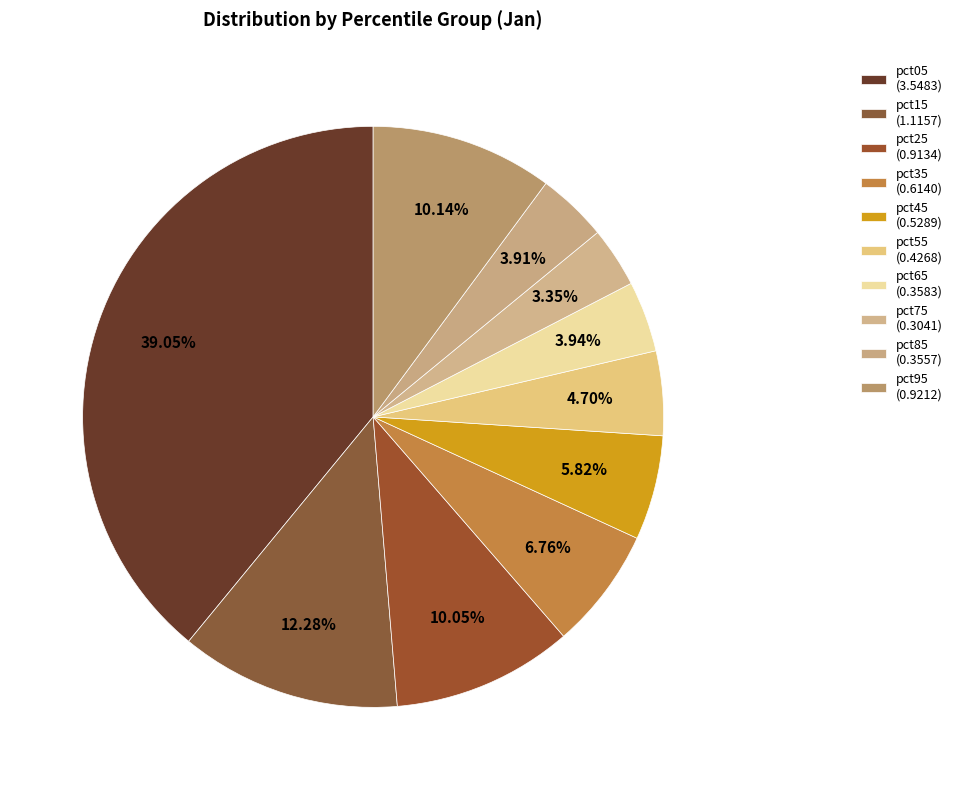

Does pct95 account for over 50% of the chart?

No